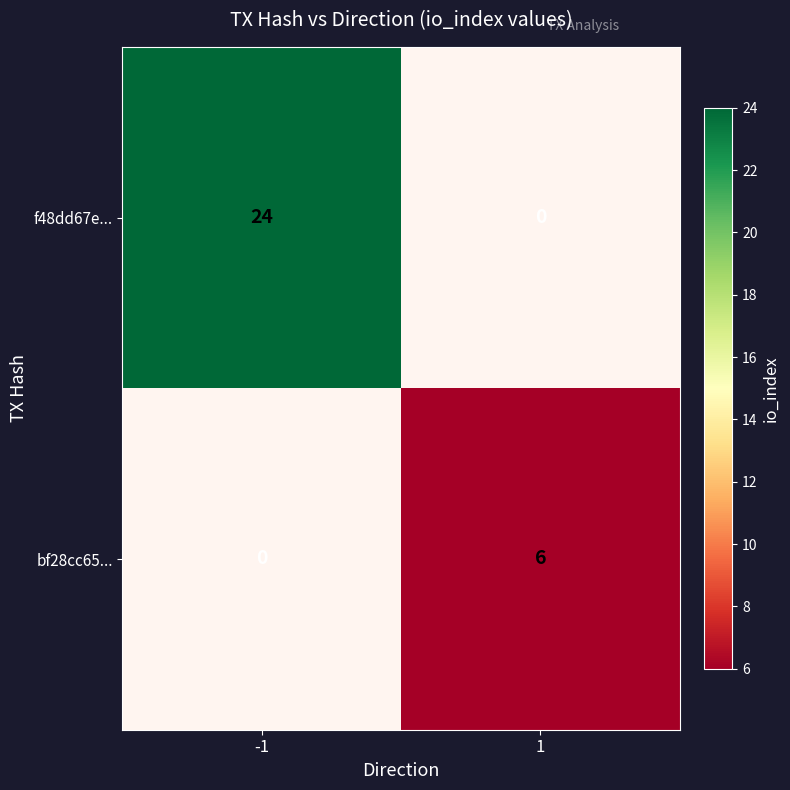

Rank the categories by bf28cc65... value from lowest to highest.

-1, 1